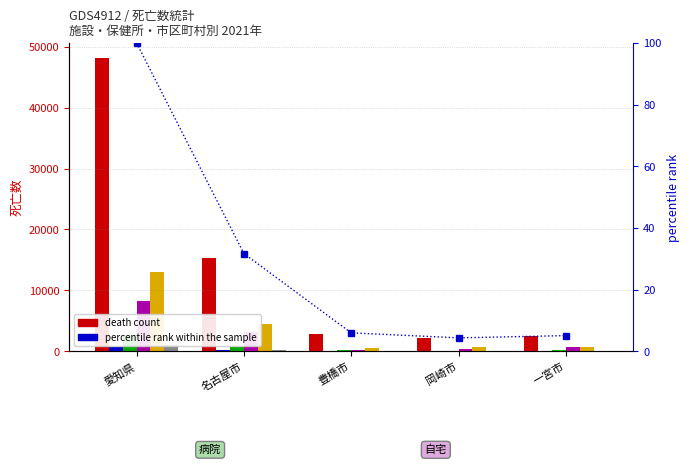

Is it true that 病院 equals 10863 at 愛知県?

False